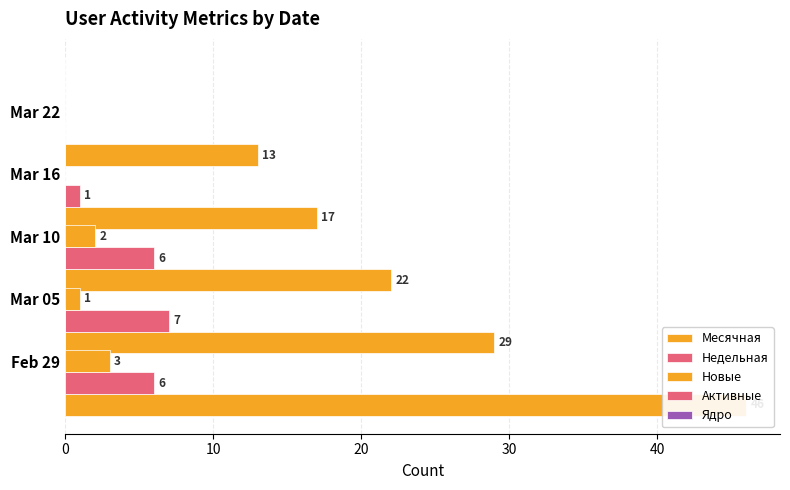

What is the difference between the highest and lowest values at 30?

17.0